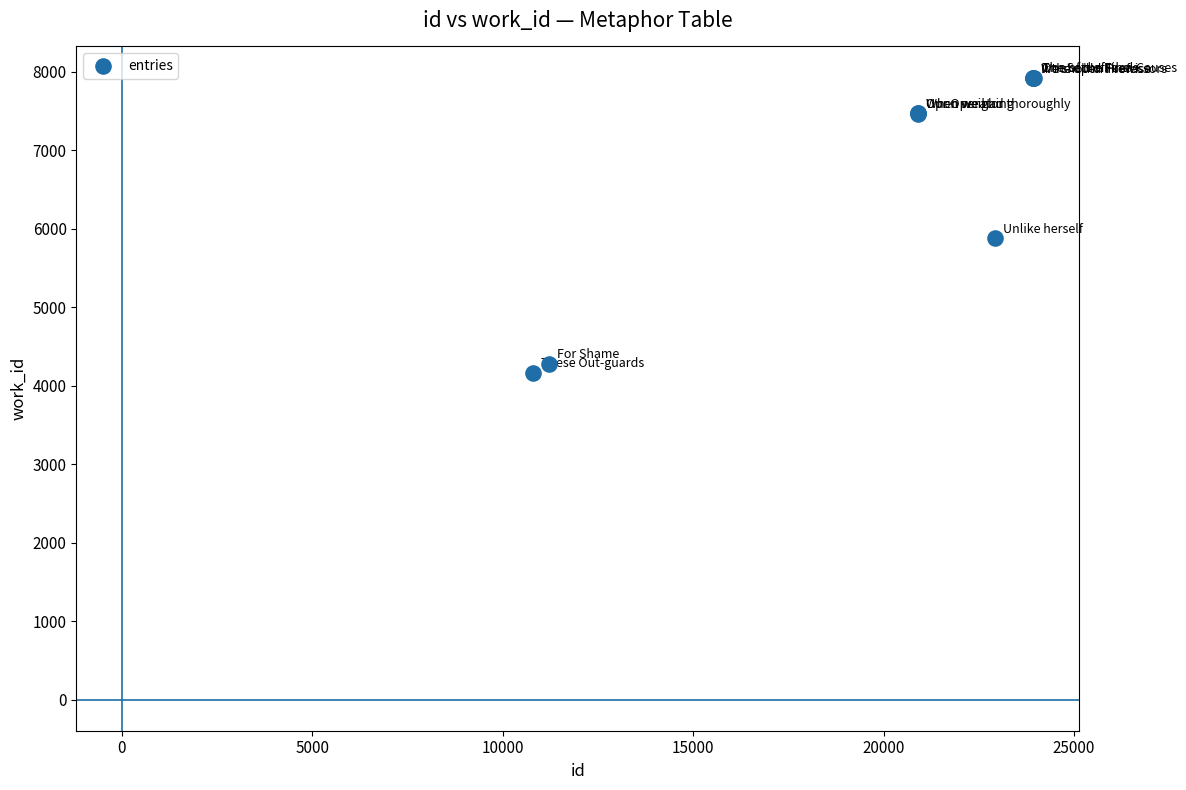

What Y value in the scatter plot is closest to 6048?

5880